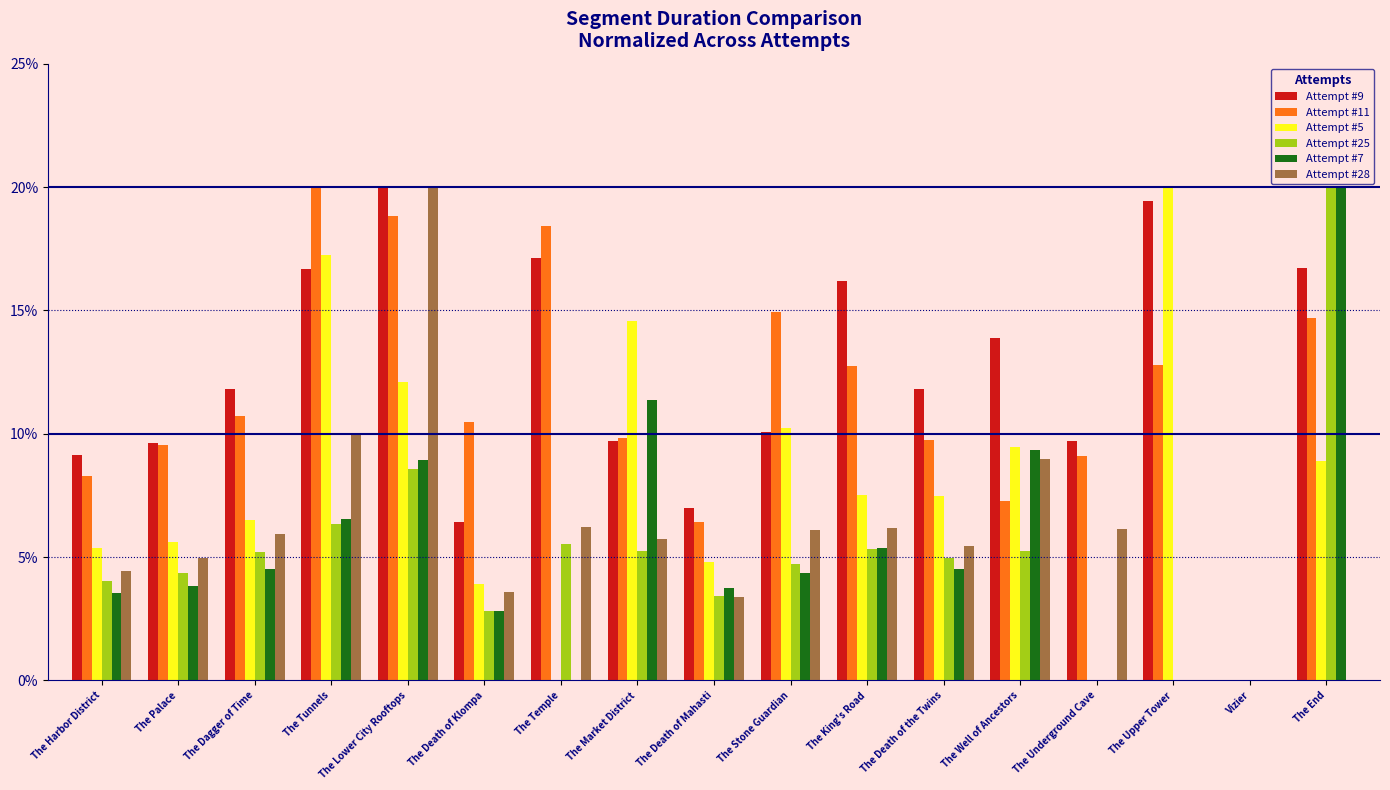

What is the sum of all Attempt #5 values?

133.7